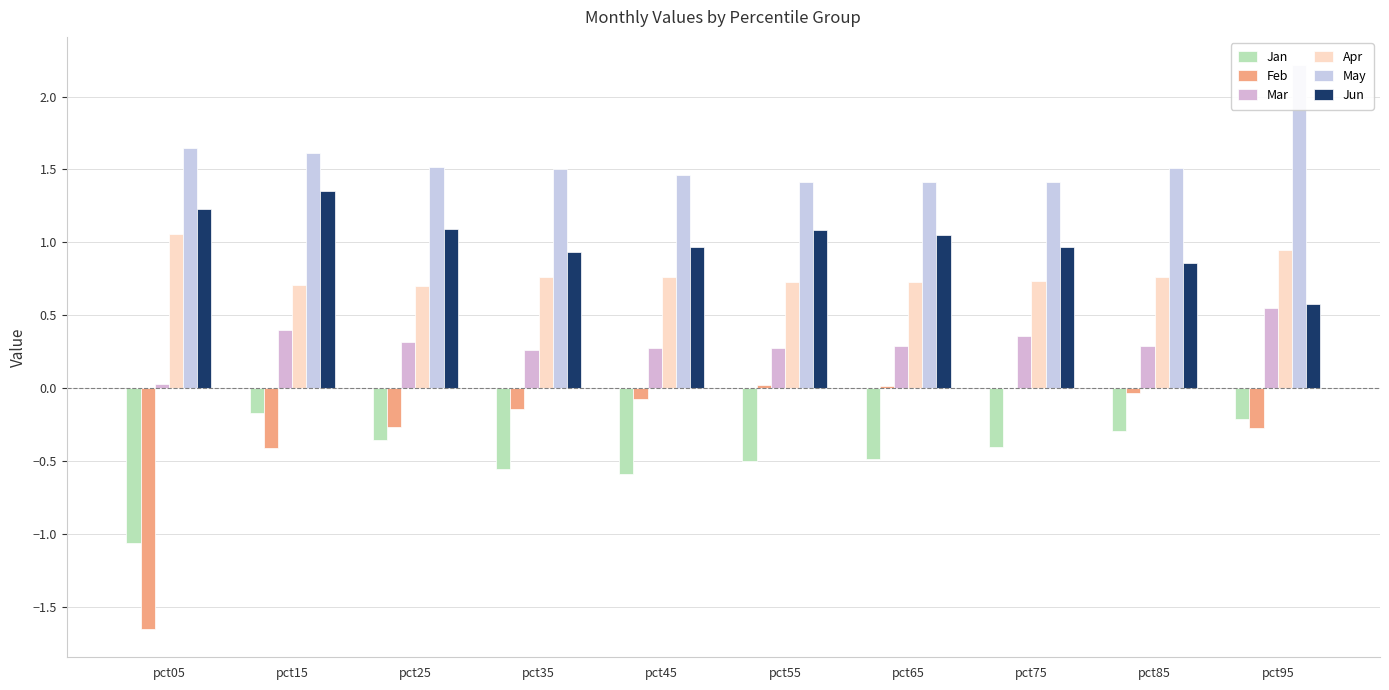

What is the difference between the Mar values at pct75 and pct55?

0.1